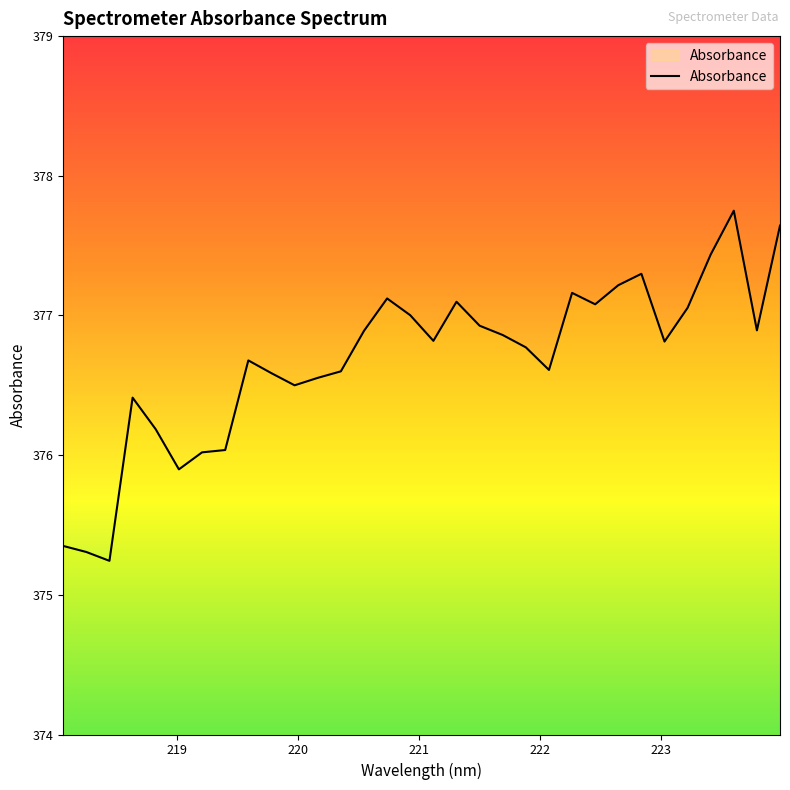

What is the average value?

376.7